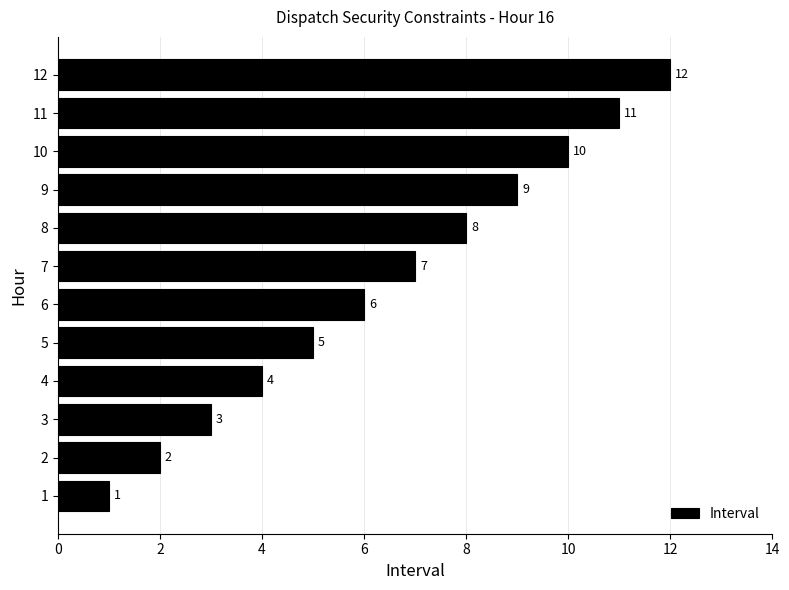

Which category has the highest value across all series?

12